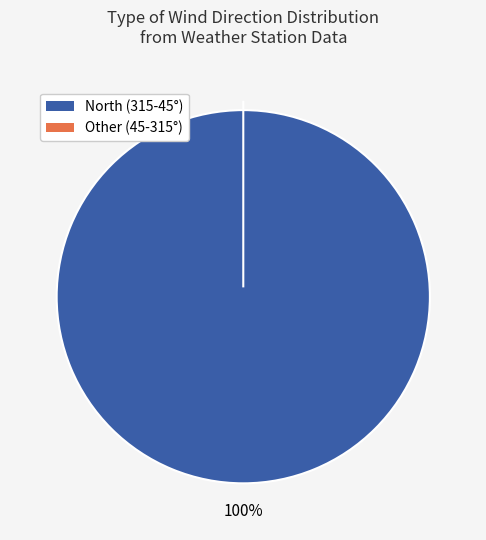

Does 31 account for over 50% of the chart?

No